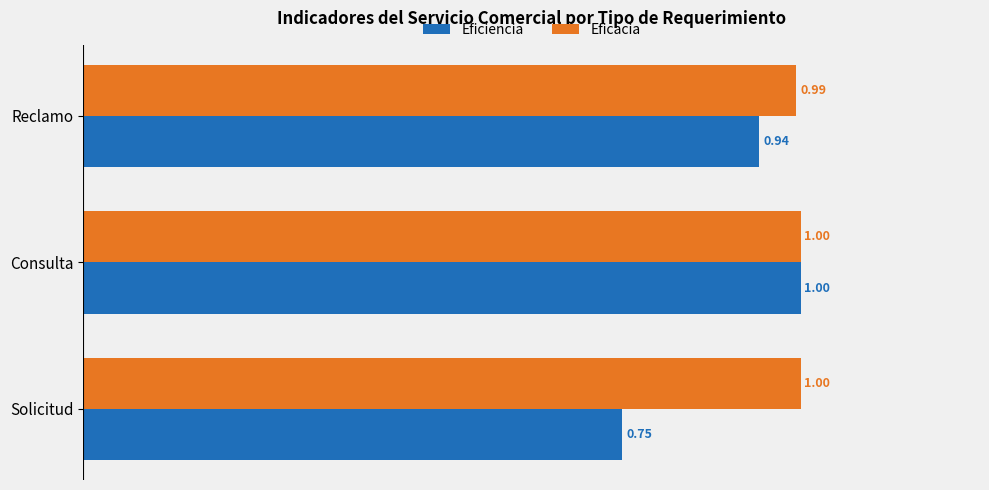

At which label does Eficacia reach its minimum?

Reclamo